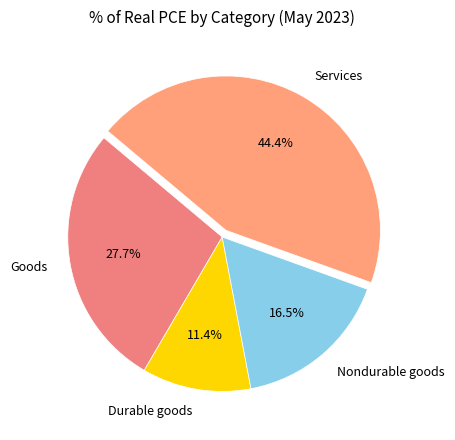

To the nearest percent, what portion does Goods represent?

28%